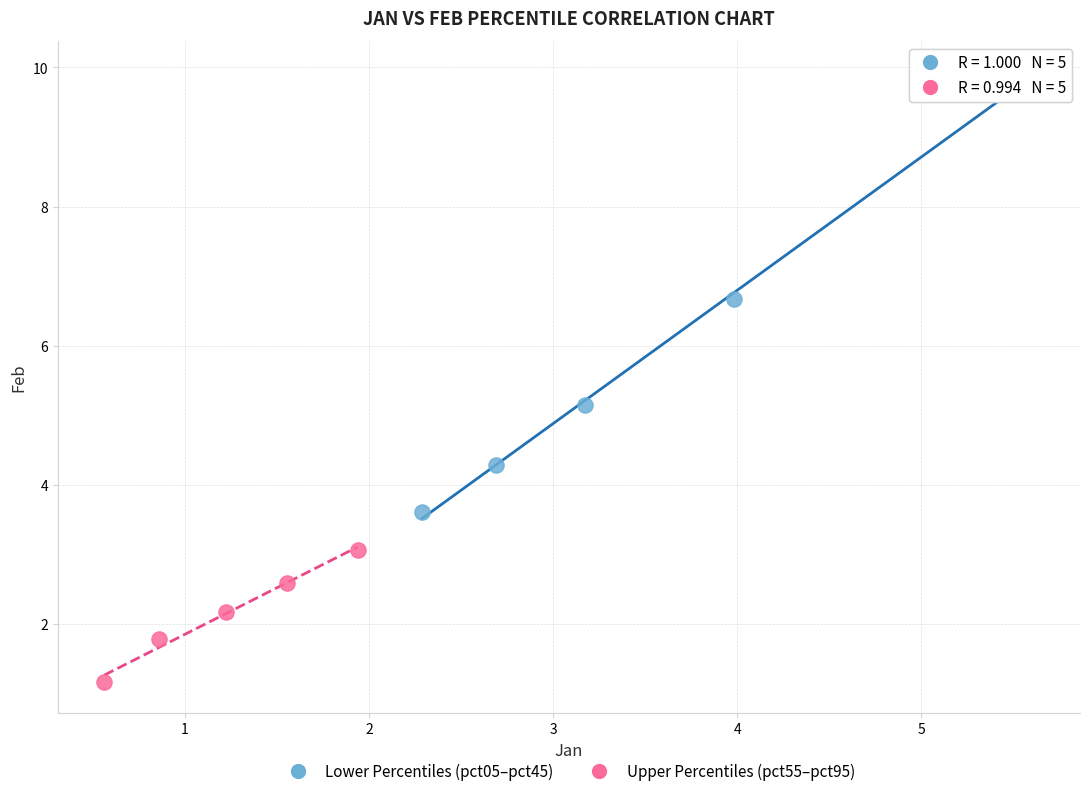

Which series contains the lowest Y value?

Upper Percentiles (pct55–pct95)